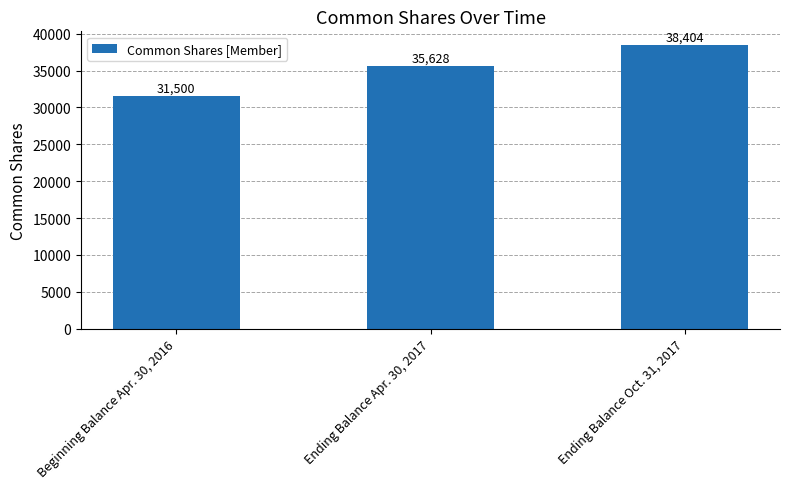

Reading left to right, extract all data points from this chart.

Beginning Balance Apr. 30, 2016=31500	Ending Balance Apr. 30, 2017=35628	Ending Balance Oct. 31, 2017=38404